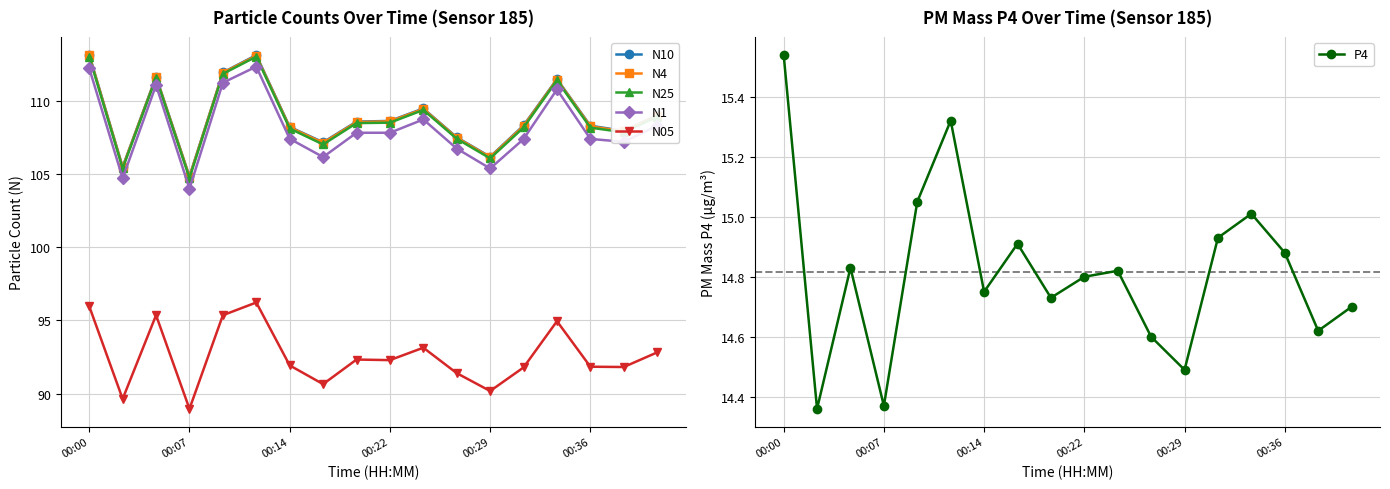

The N05 series shows 89.0 at 00:07. True or false?

True